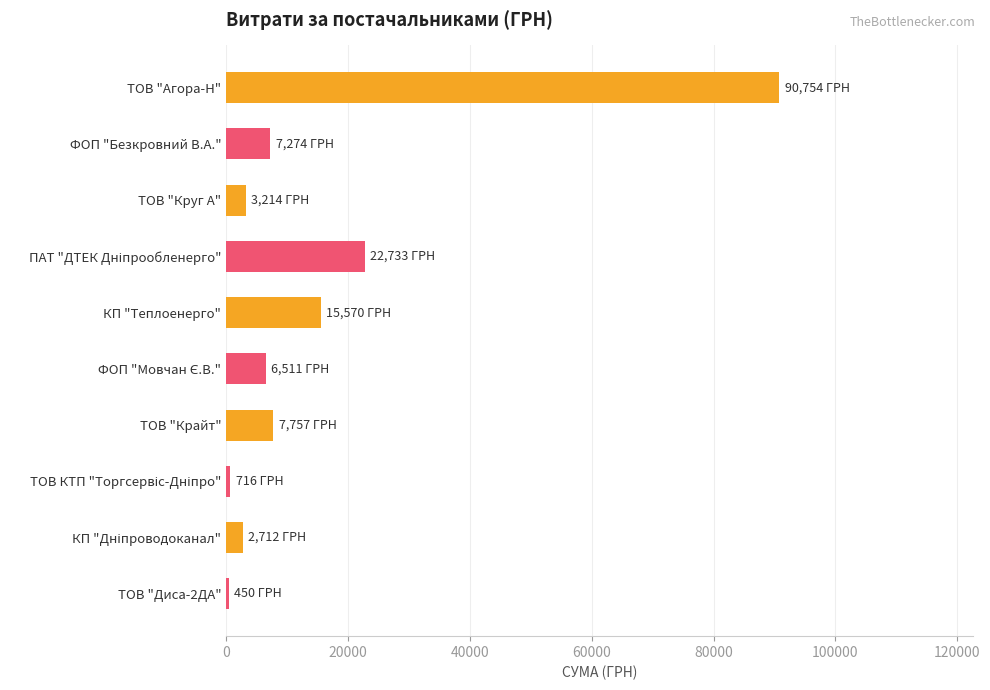

What is the ratio of the value at ТОВ "Крайт" to the value at КП "Теплоенерго"?

0.5